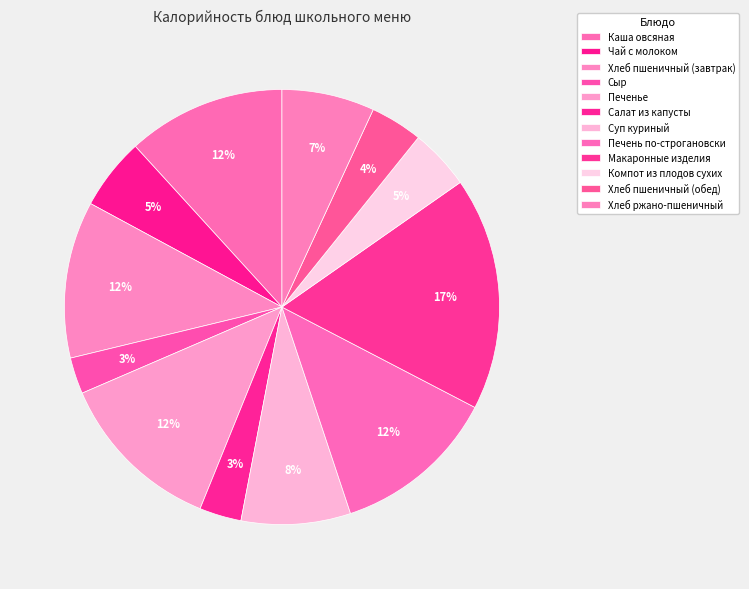

How many segments does this pie chart have?

12